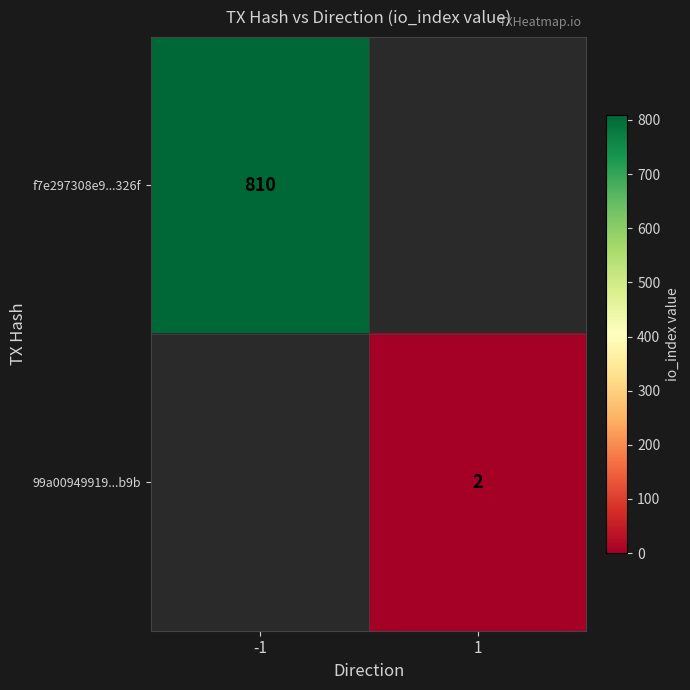

Is it true that 99a00949919...b9b equals 2 at 1?

True